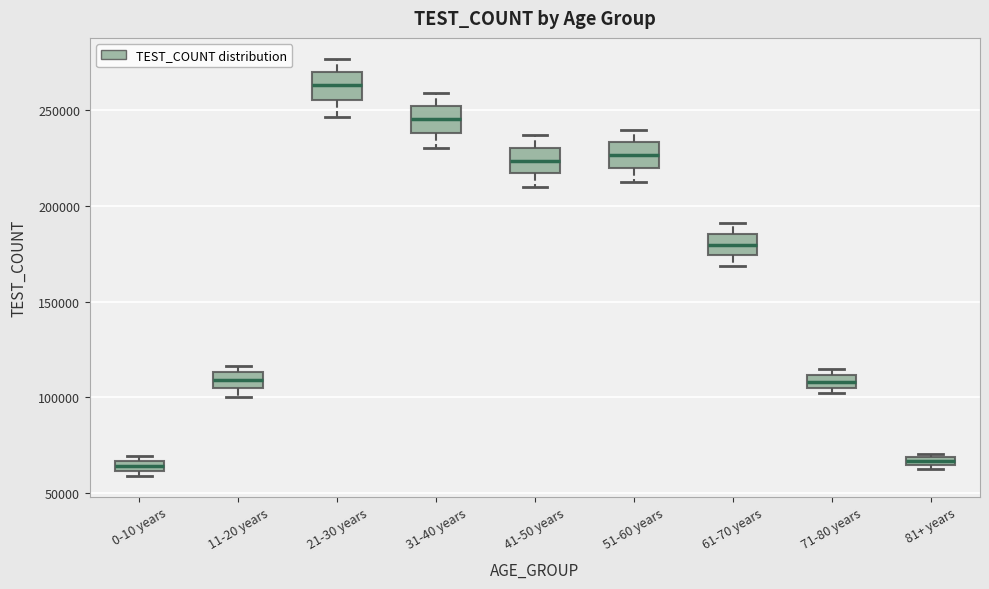

Where does the median line of the box for 21-30 years sit on the y-axis? The values are not printed on the chart, so give them approximately, as read against the axis.

265000